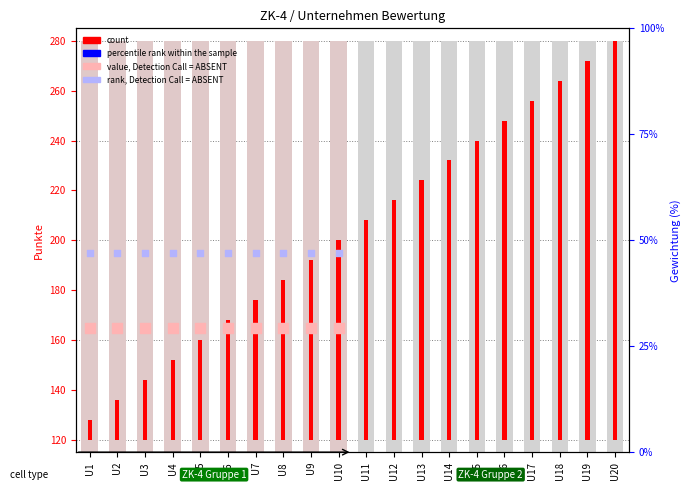

Is the value of percentile rank within the sample at U2 greater than the value of count at U19?

No